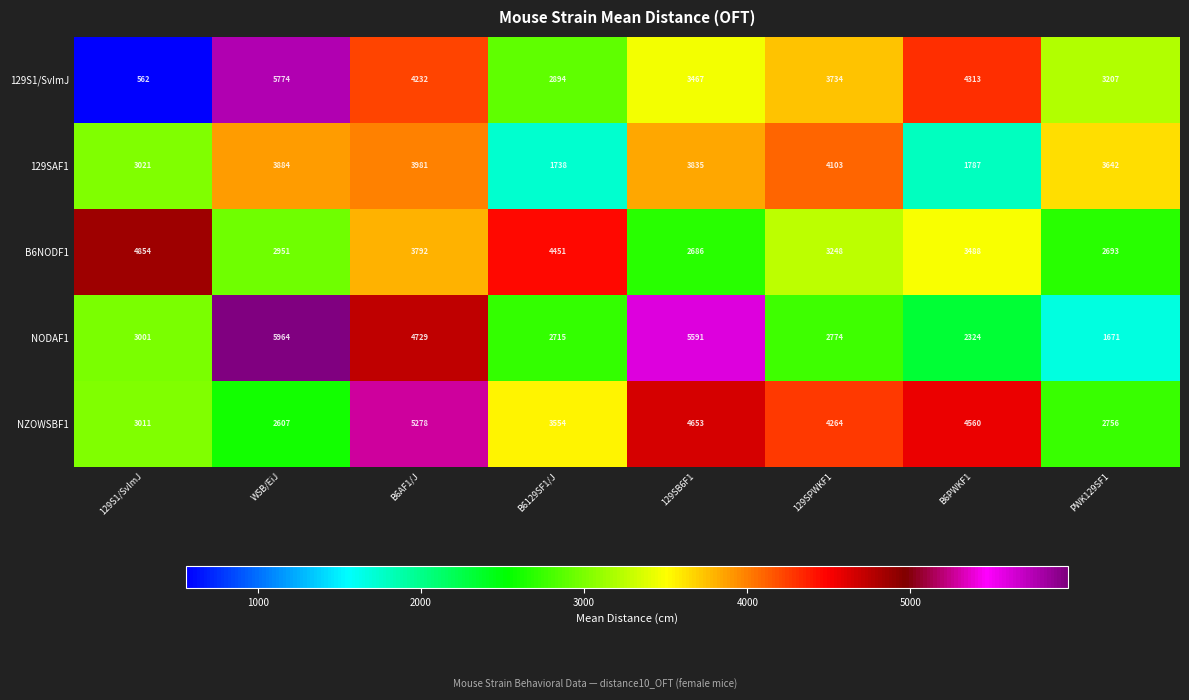

Rank the series at WSB/EiJ from lowest to highest value.

NZOWSBF1, B6NODF1, 129SAF1, 129S1/SvImJ, NODAF1